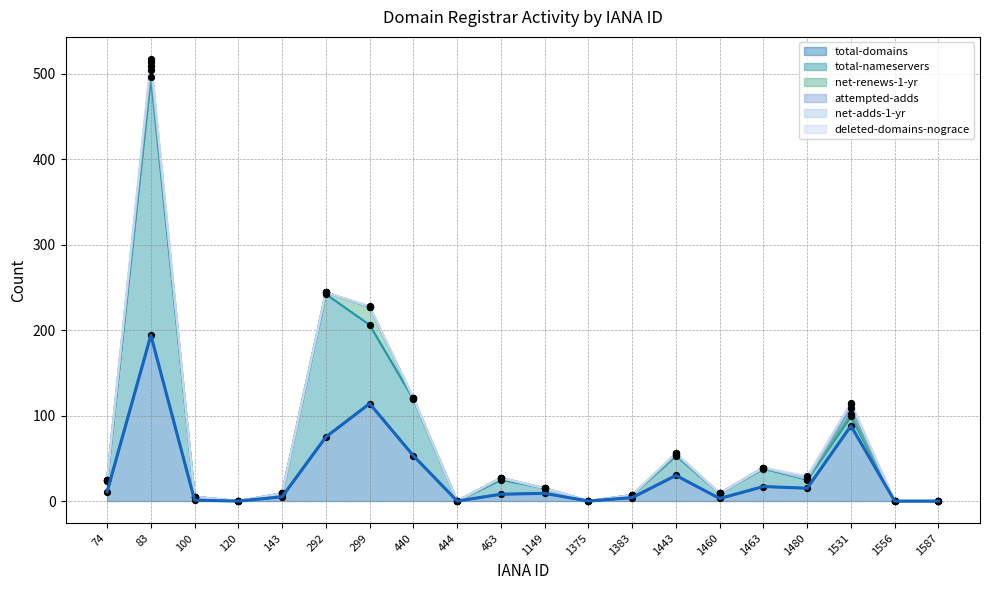

Which series contains the lowest Y value?

total-domains